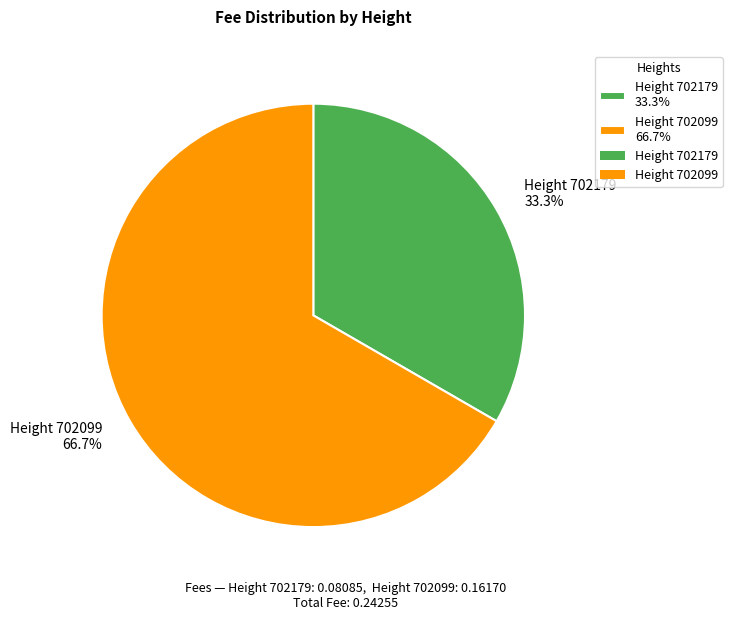

Which slice is the smallest?

Height 702179 33.3%